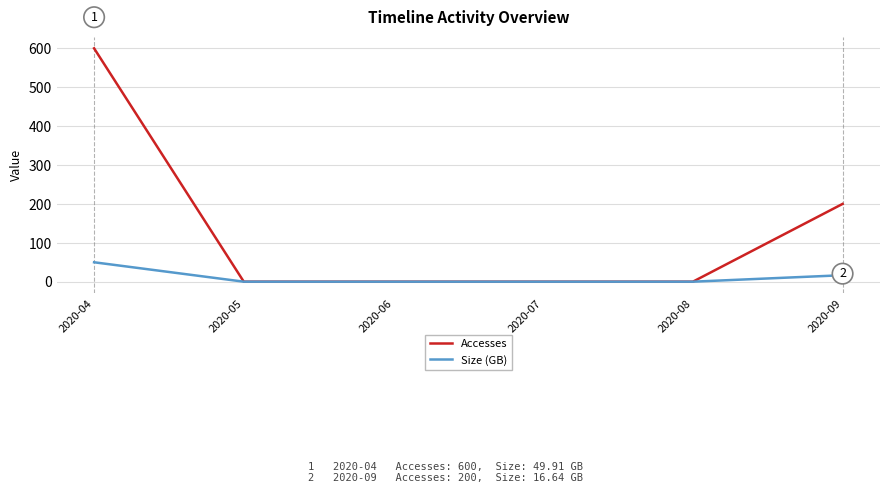

The value of Accesses at 2020-05 is -229.7. True or false?

False